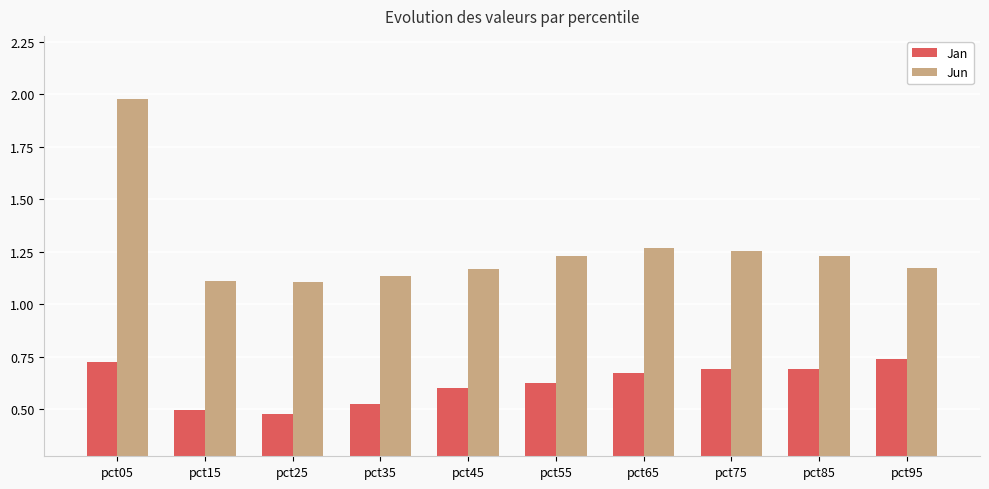

Which label corresponds to the smallest value in the chart?

pct25